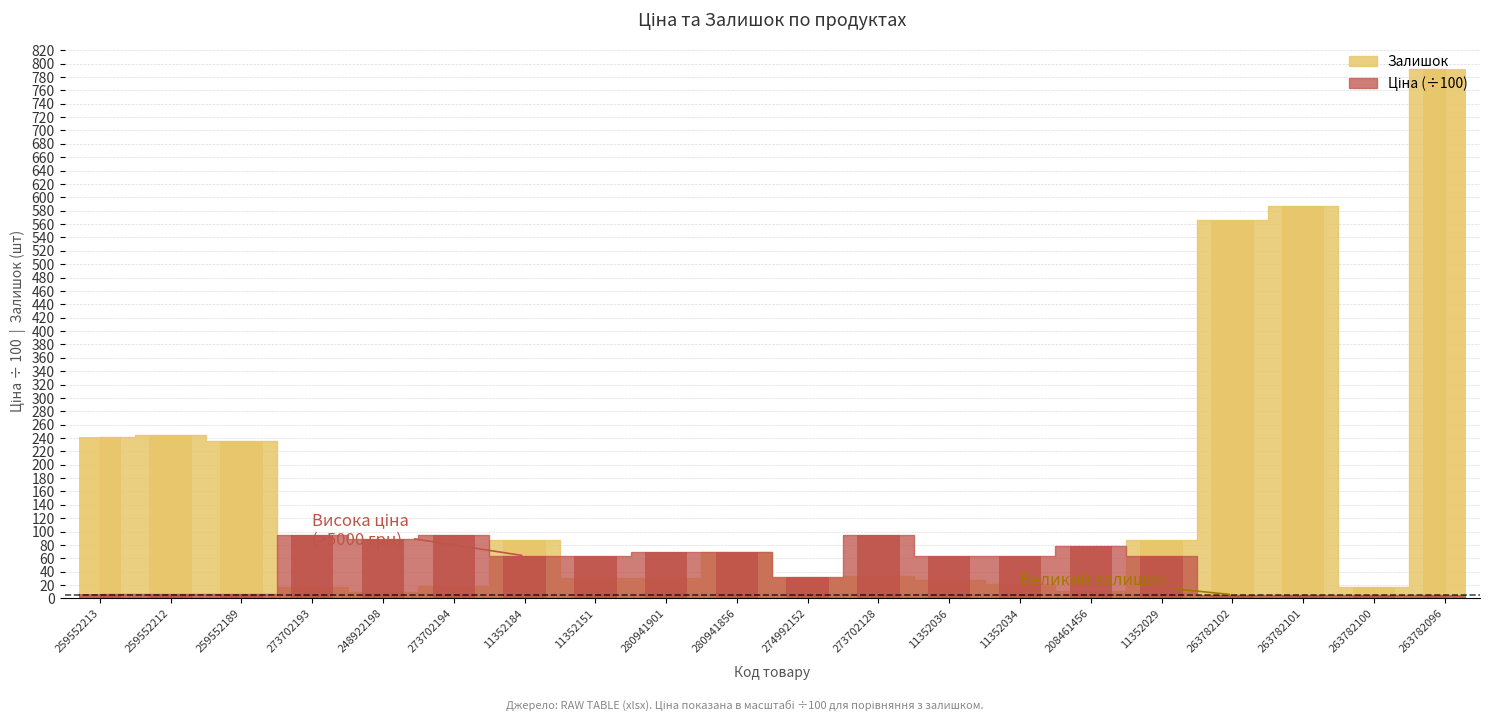

At how many categories does at least one series exceed 624?

1